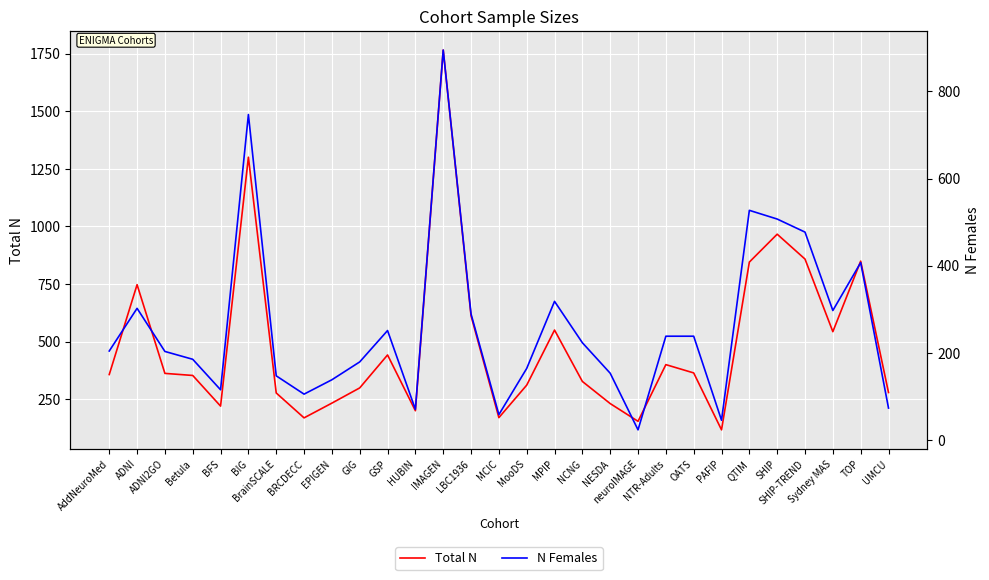

Is the value of Total N at NESDA greater than the value of N Females at GSP?

No